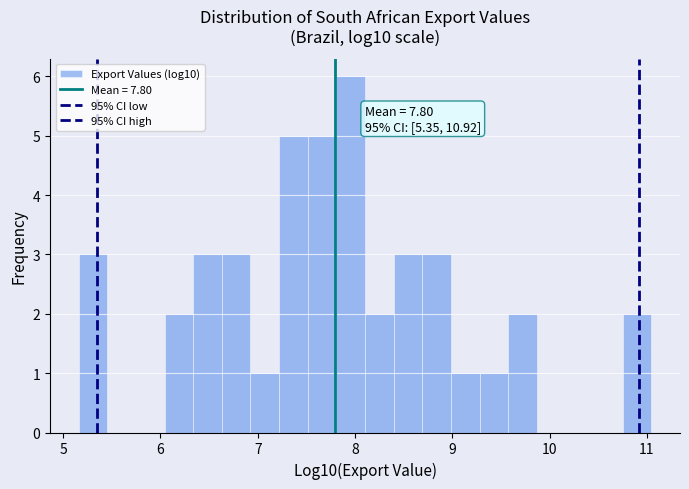

Around what value on the x-axis is the tallest bar? Give the approximate position of its centre, as read against the axis.

8.0